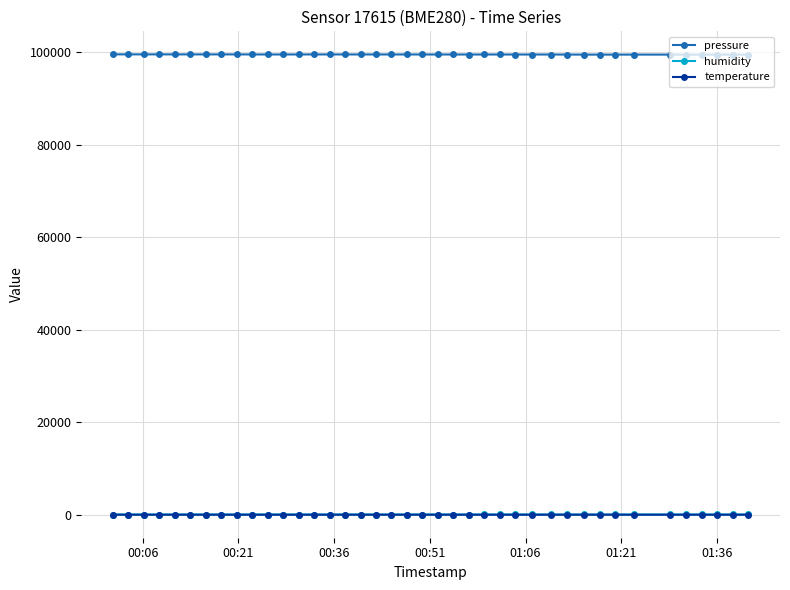

True or false: temperature and pressure intersect in this chart.

False